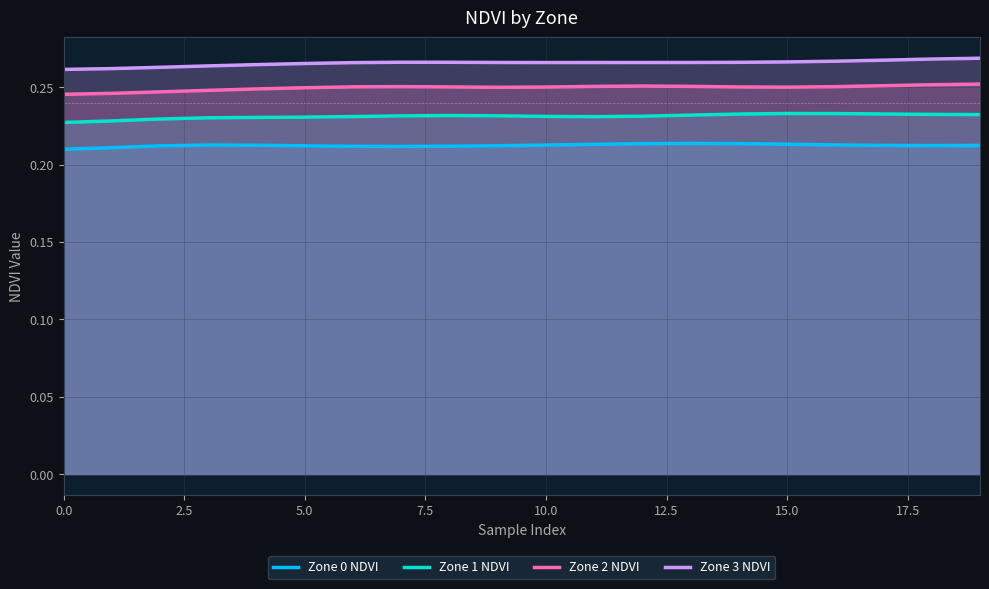

What is the label of the 10th point from the right?

10